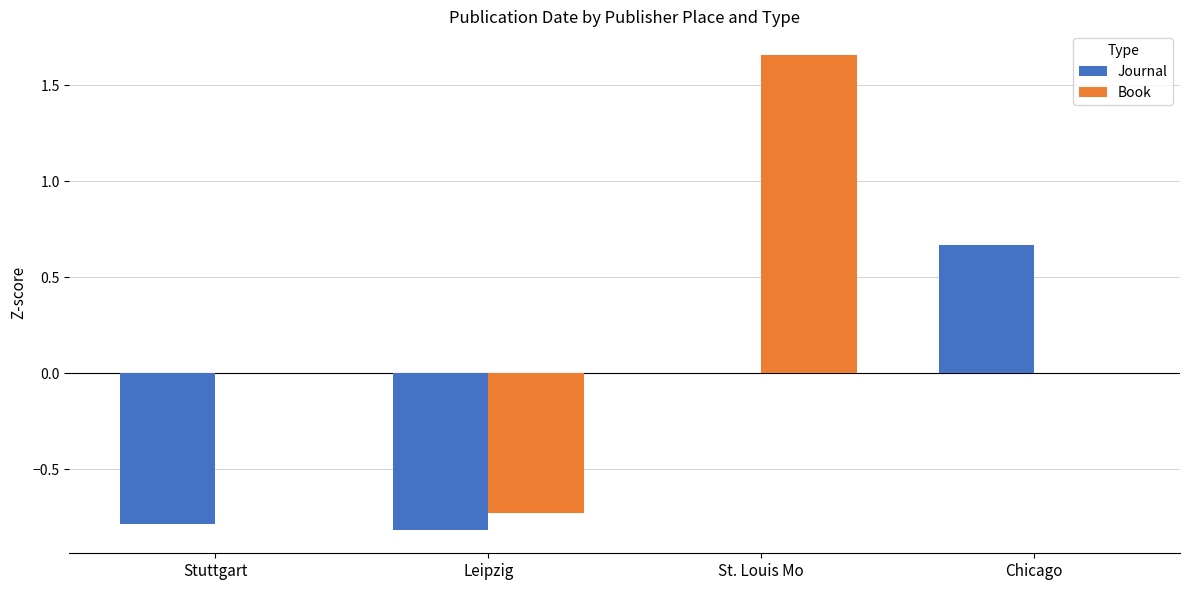

Which category has the highest value in the Journal series?

Chicago